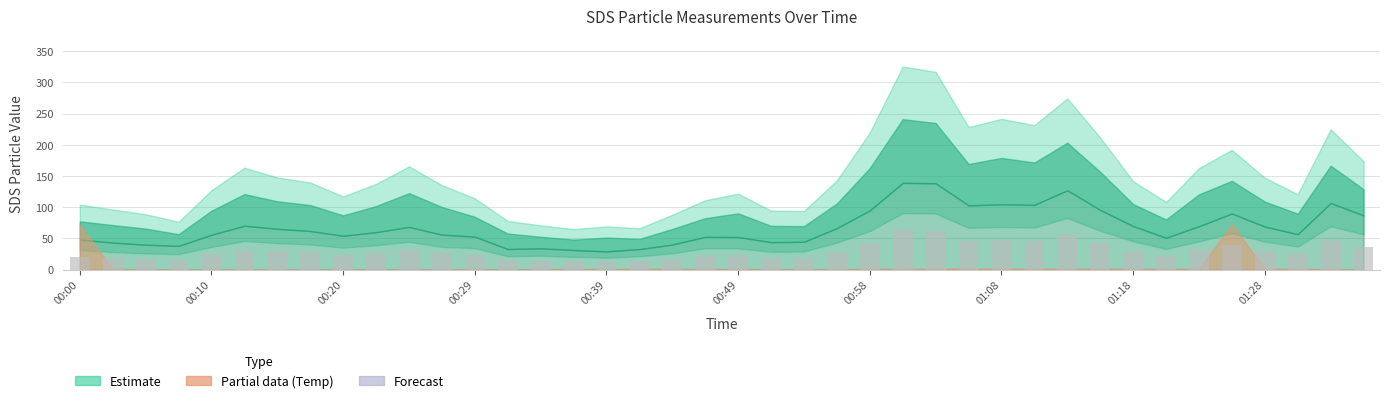

What is the smallest value displayed?

13.2